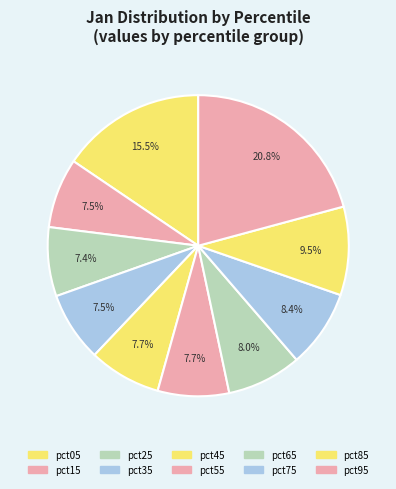

Count the number of slices in the pie.

10